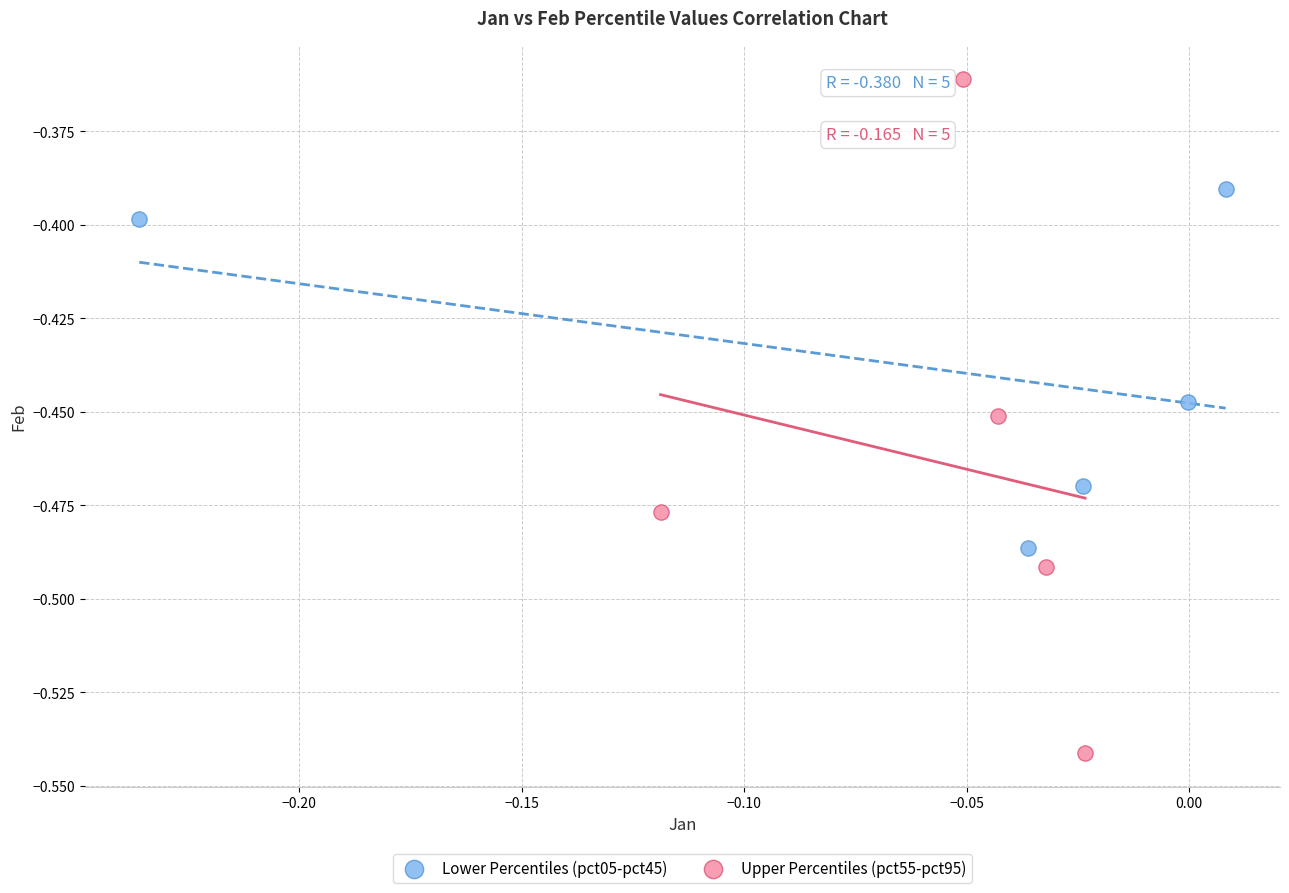

Which series has the largest Y range (max minus min)?

Upper Percentiles (pct55-pct95)